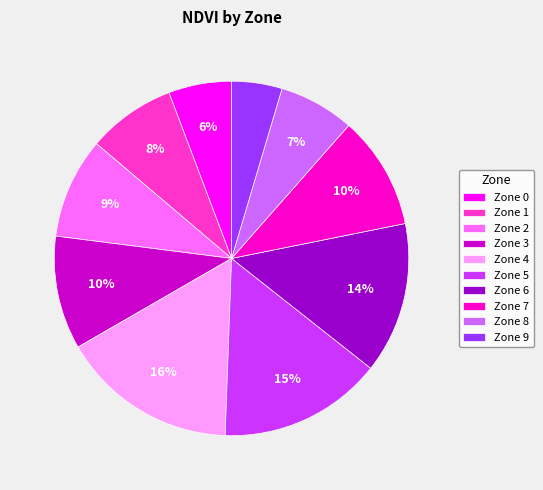

Approximately how many times larger is the value at Zone 1 compared to Zone 4?

0.5